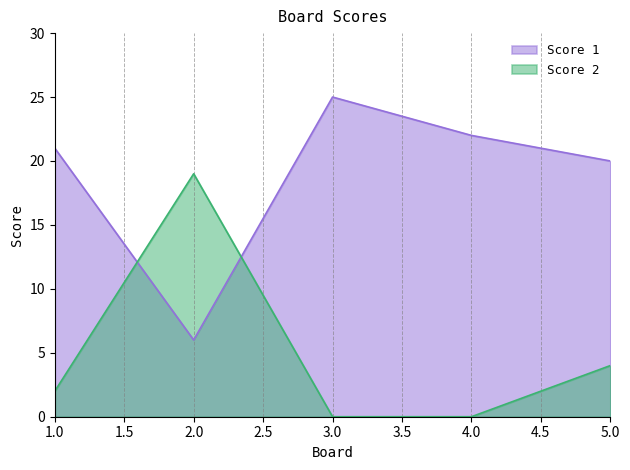

After their last crossing, which series has the higher values: Score 1 or Score 2?

Score 1